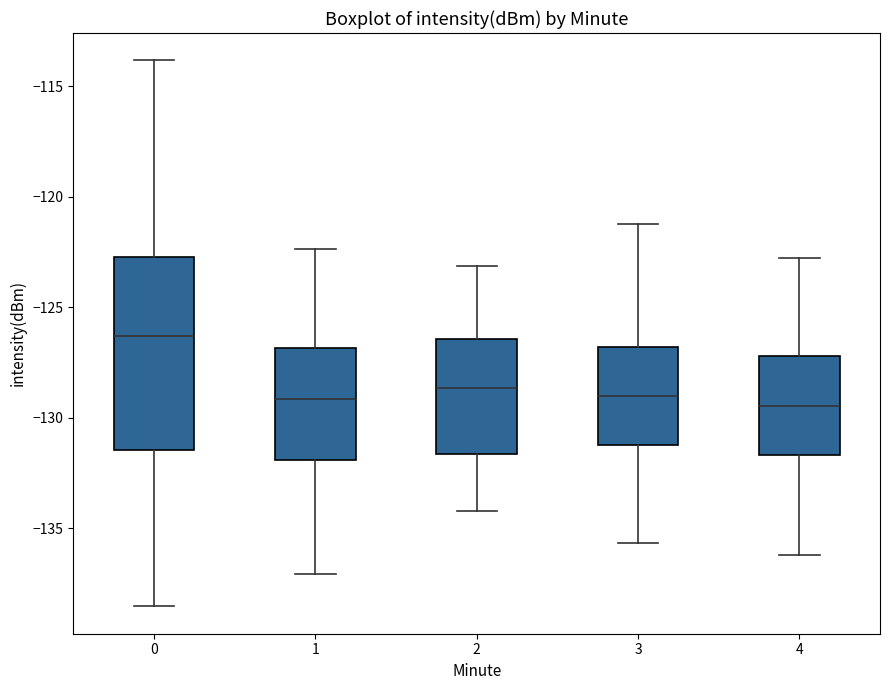

Reading left to right, read every box against the y-axis: the position of its median line, the range the box covers, and the ends of its whiskers. The values are not printed on the chart, so give them approximately, as read against the axis.

0: median -126.5, box -131.5 to -122.5, whiskers -138.5 to -114.0
1: median -129.0, box -132.0 to -127.0, whiskers -137.0 to -122.5
2: median -128.5, box -131.5 to -126.5, whiskers -134.0 to -123.0
3: median -129.0, box -131.0 to -127.0, whiskers -135.5 to -121.0
4: median -129.5, box -131.5 to -127.0, whiskers -136.0 to -123.0